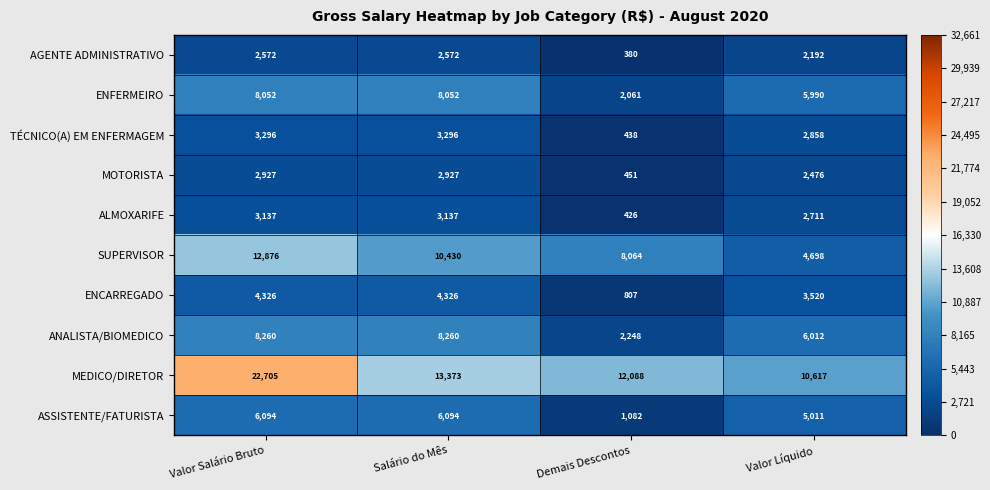

The value of ASSISTENTE/FATURISTA at Salário do Mês is 9629. True or false?

False